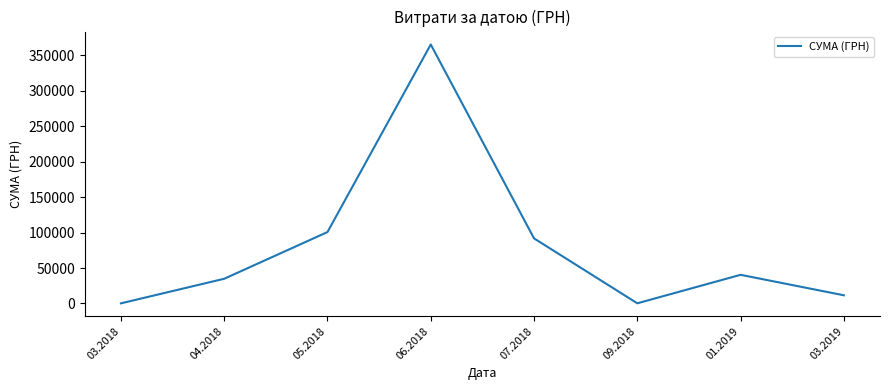

Is it true that the value at 04.2018 is 34828.1?

True